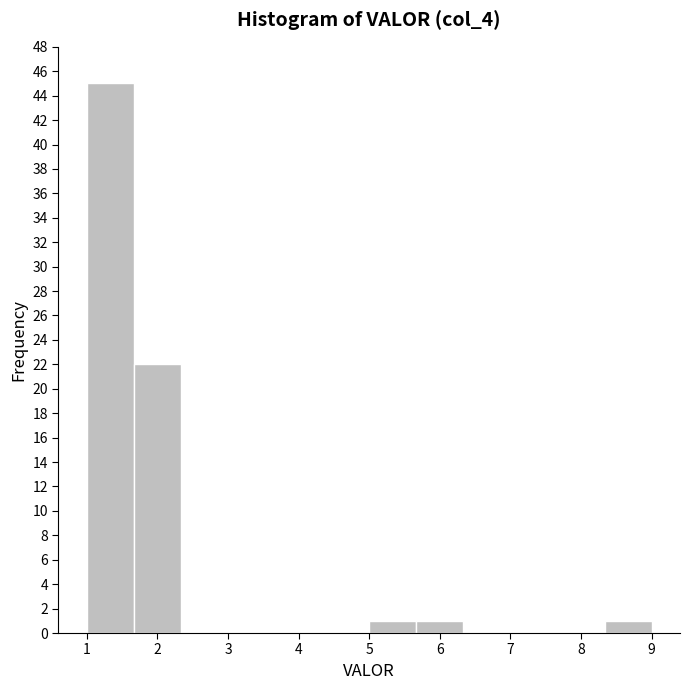

Over which range of the x-axis is the bar tallest?

1.0 to 1.7